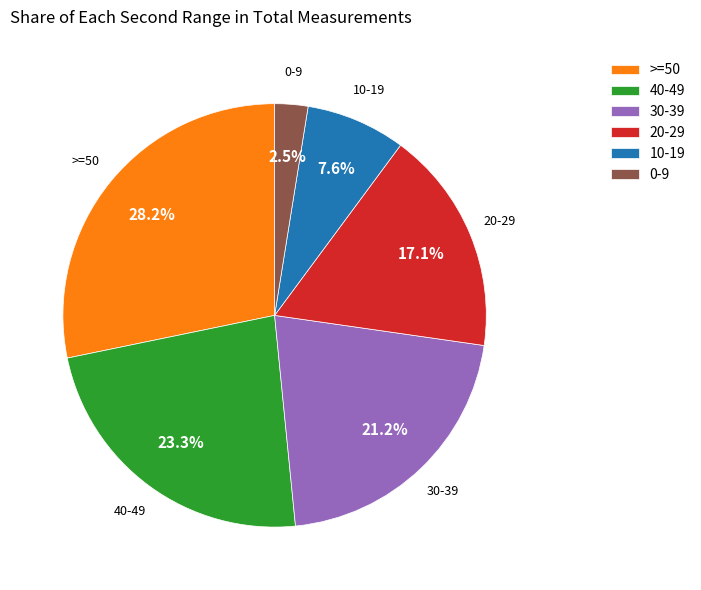

Which category has the smallest portion of the pie?

0-9